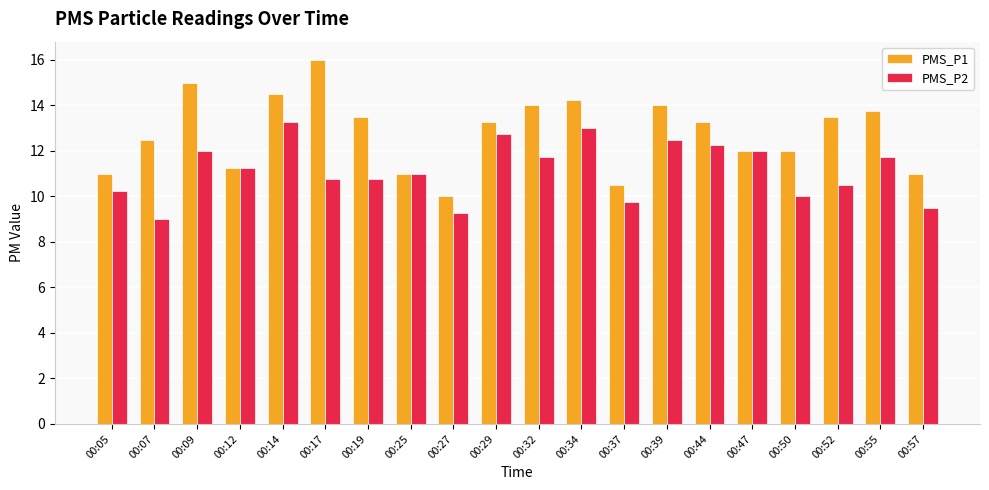

What is the minimum value for PMS_P1?

10.0